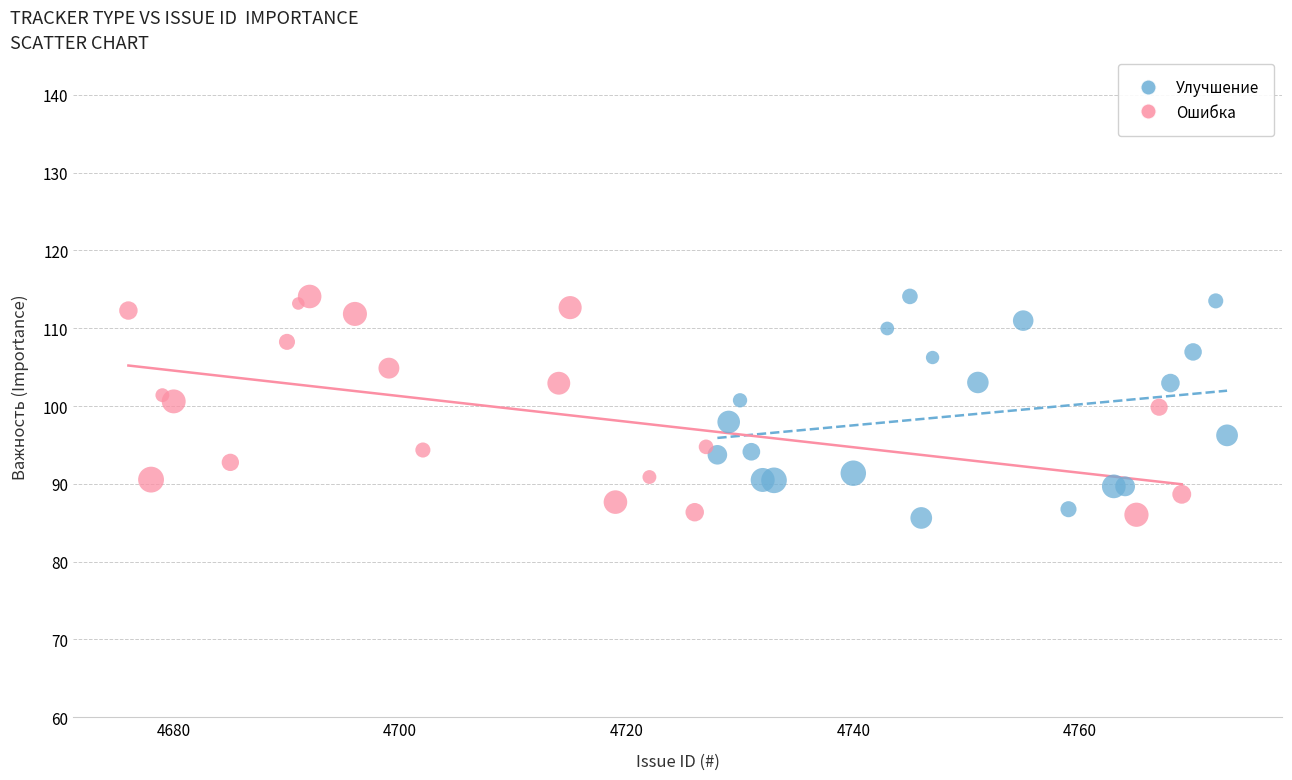

What are all the series names shown in the legend?

Улучшение, Ошибка